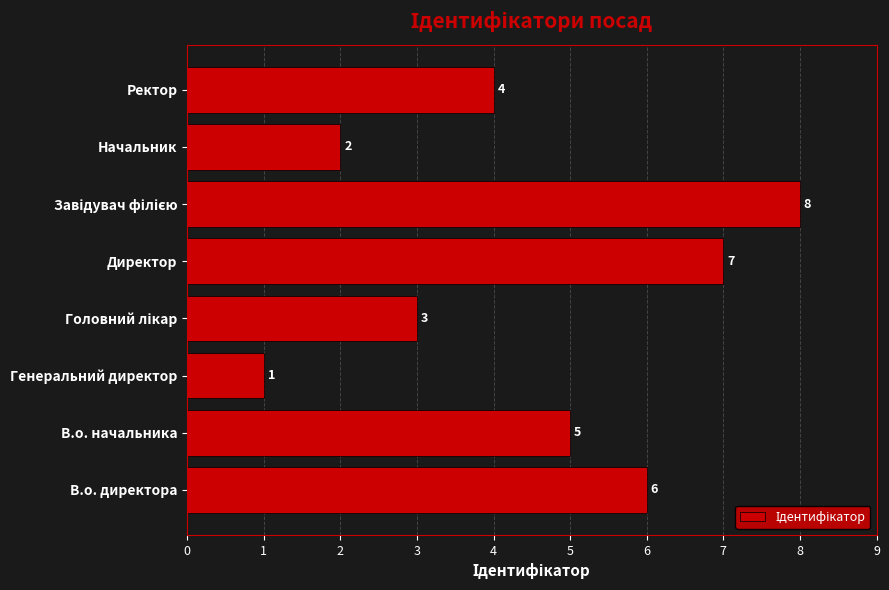

Reading bottom to top, transcribe all the data shown in this chart.

6	5	1	3	7	8	2	4